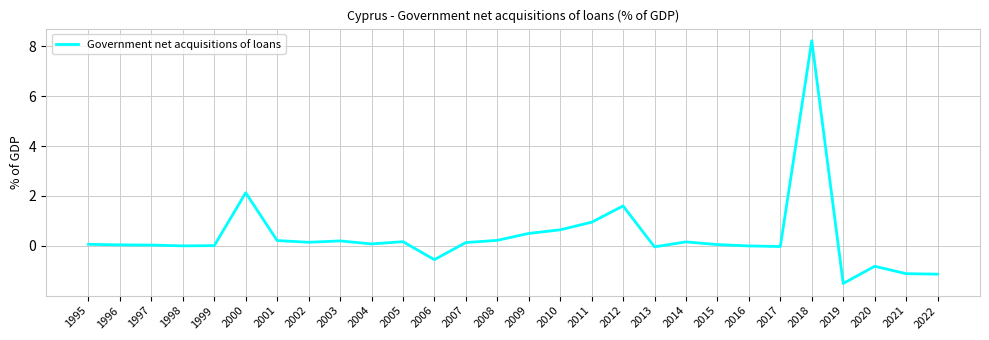

What is the difference between the values at 2011 and 2020?

1.8